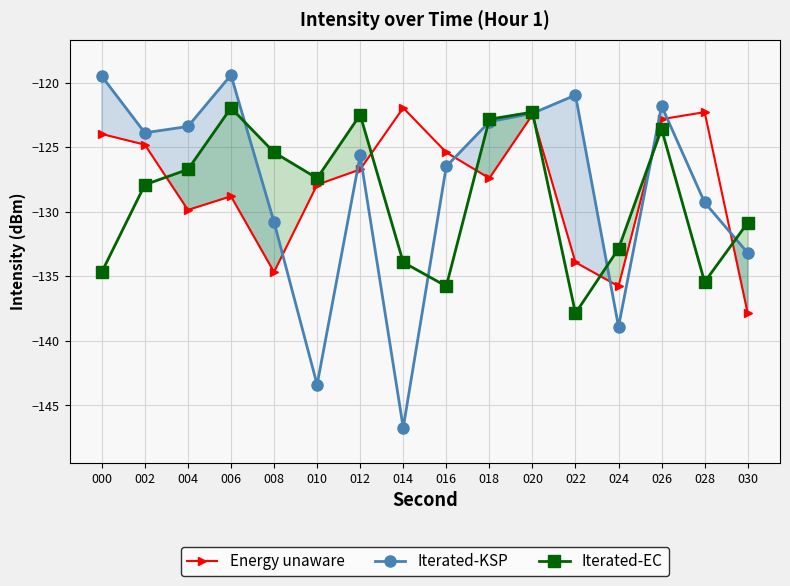

What is the total value across all series at 024?

-407.5